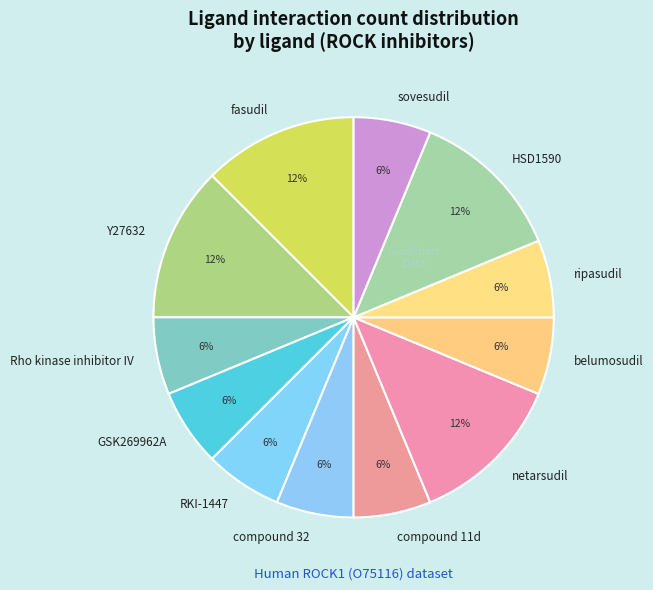

What percentage is the Rho kinase inhibitor IV slice, to the nearest percent?

6%